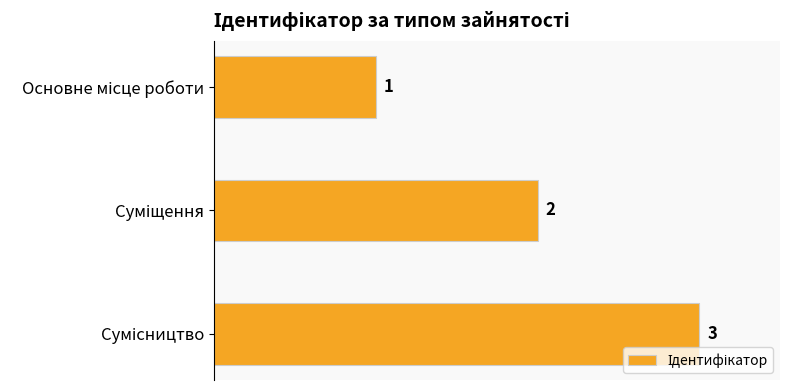

What is the value of the 3rd bar from the top?

3